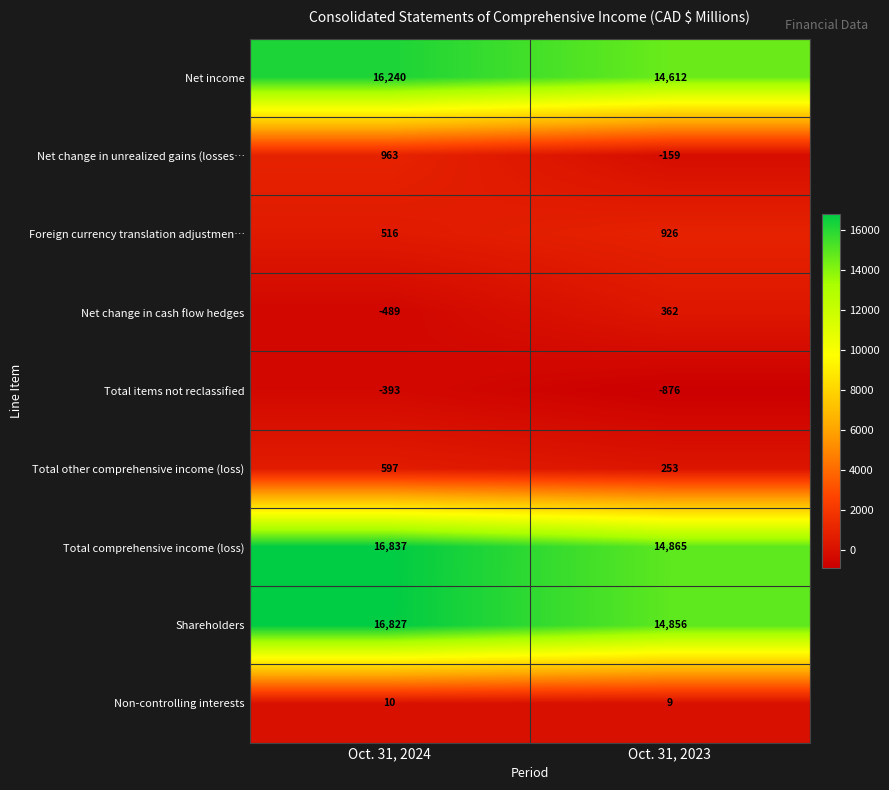

What is the sum of the Total items not reclassified values at Oct. 31, 2024 and Oct. 31, 2023?

-1269